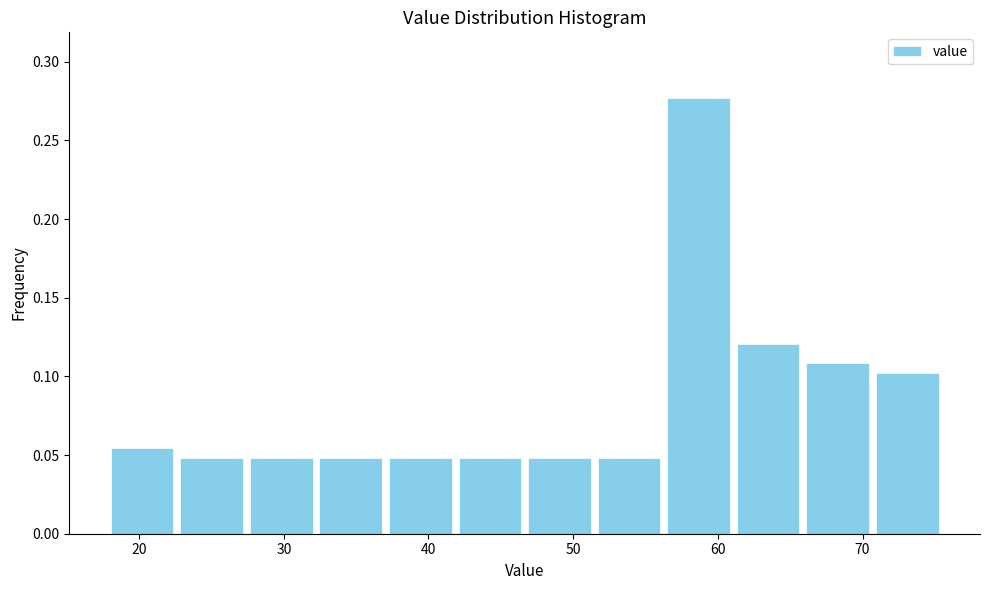

Which range on the x-axis has the tallest bar?

56 to 61